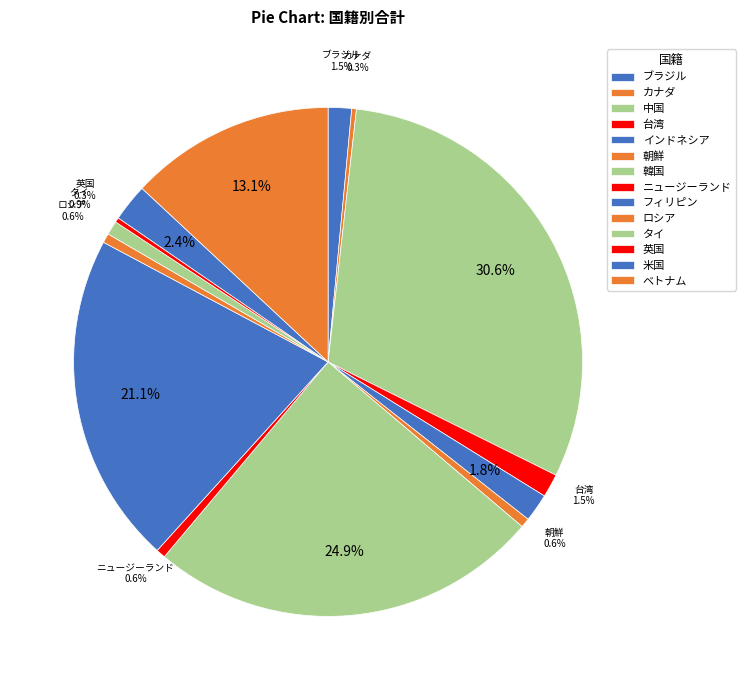

How many segments does this pie chart have?

14